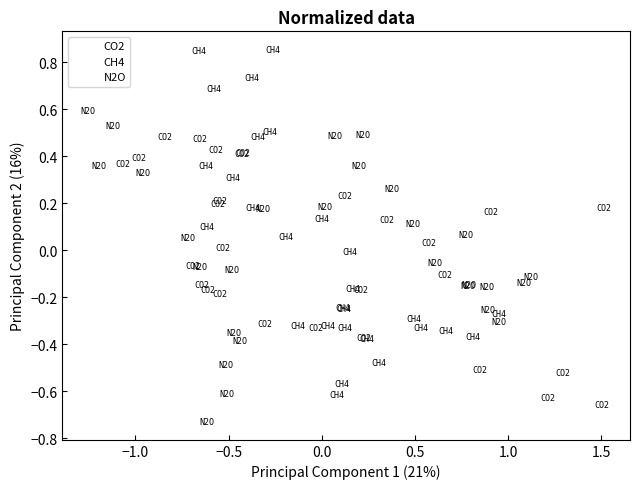

Which series has the largest Y range (max minus min)?

CH4